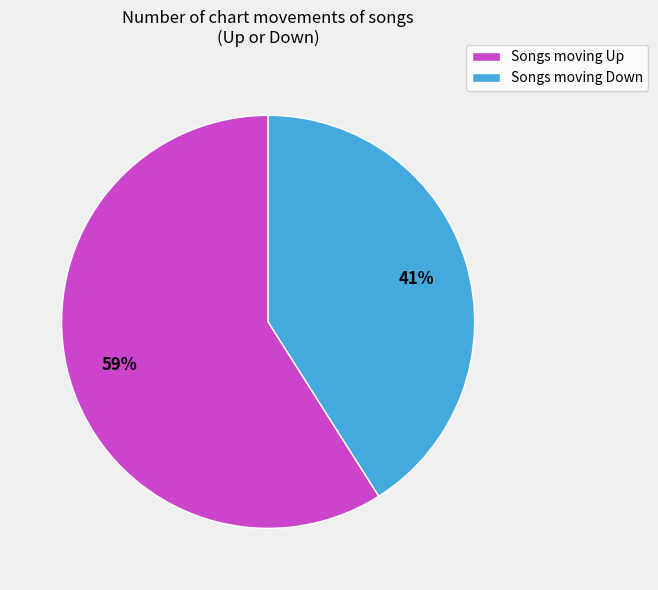

Count the number of slices in the pie.

2